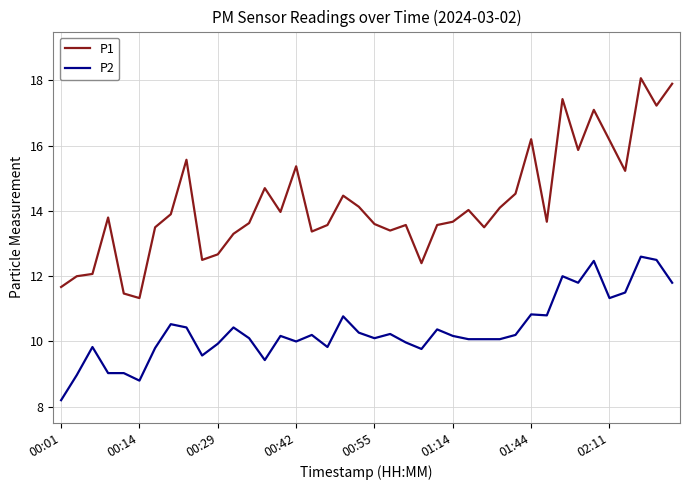

Which series has the widest spread of values?

P1